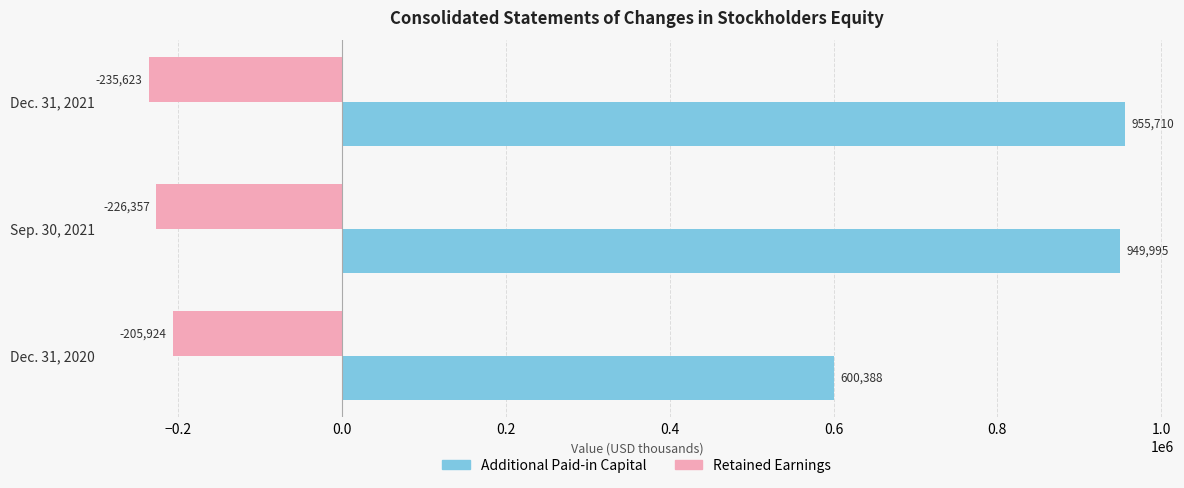

What is the total value across all series at Dec. 31, 2020?

394464